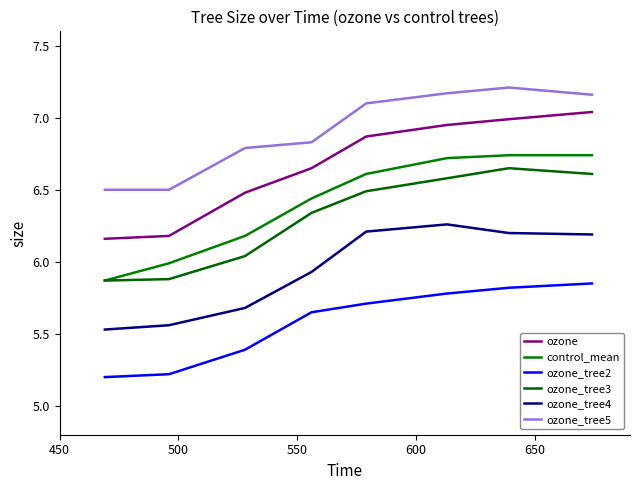

What is the value of the control_mean point at the 7th from the left?

6.7